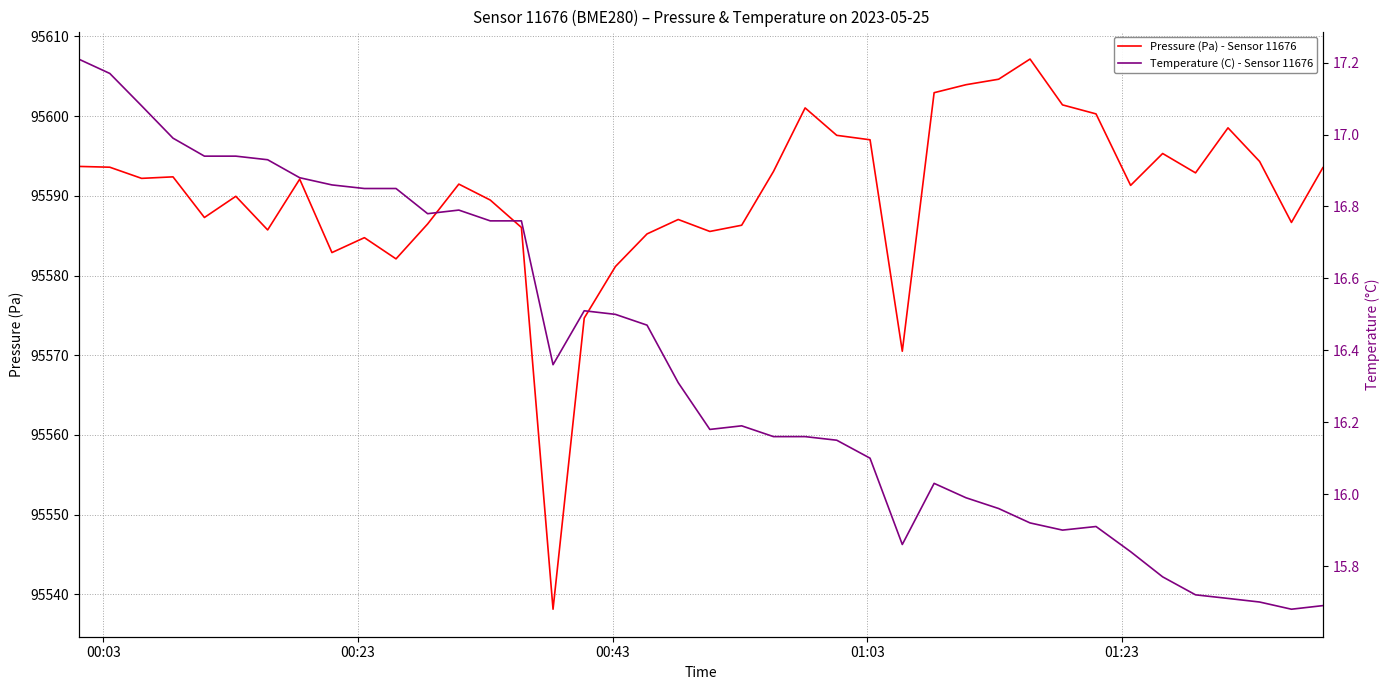

What is the highest value of the Pressure (Pa) - Sensor 11676 series?

95607.2